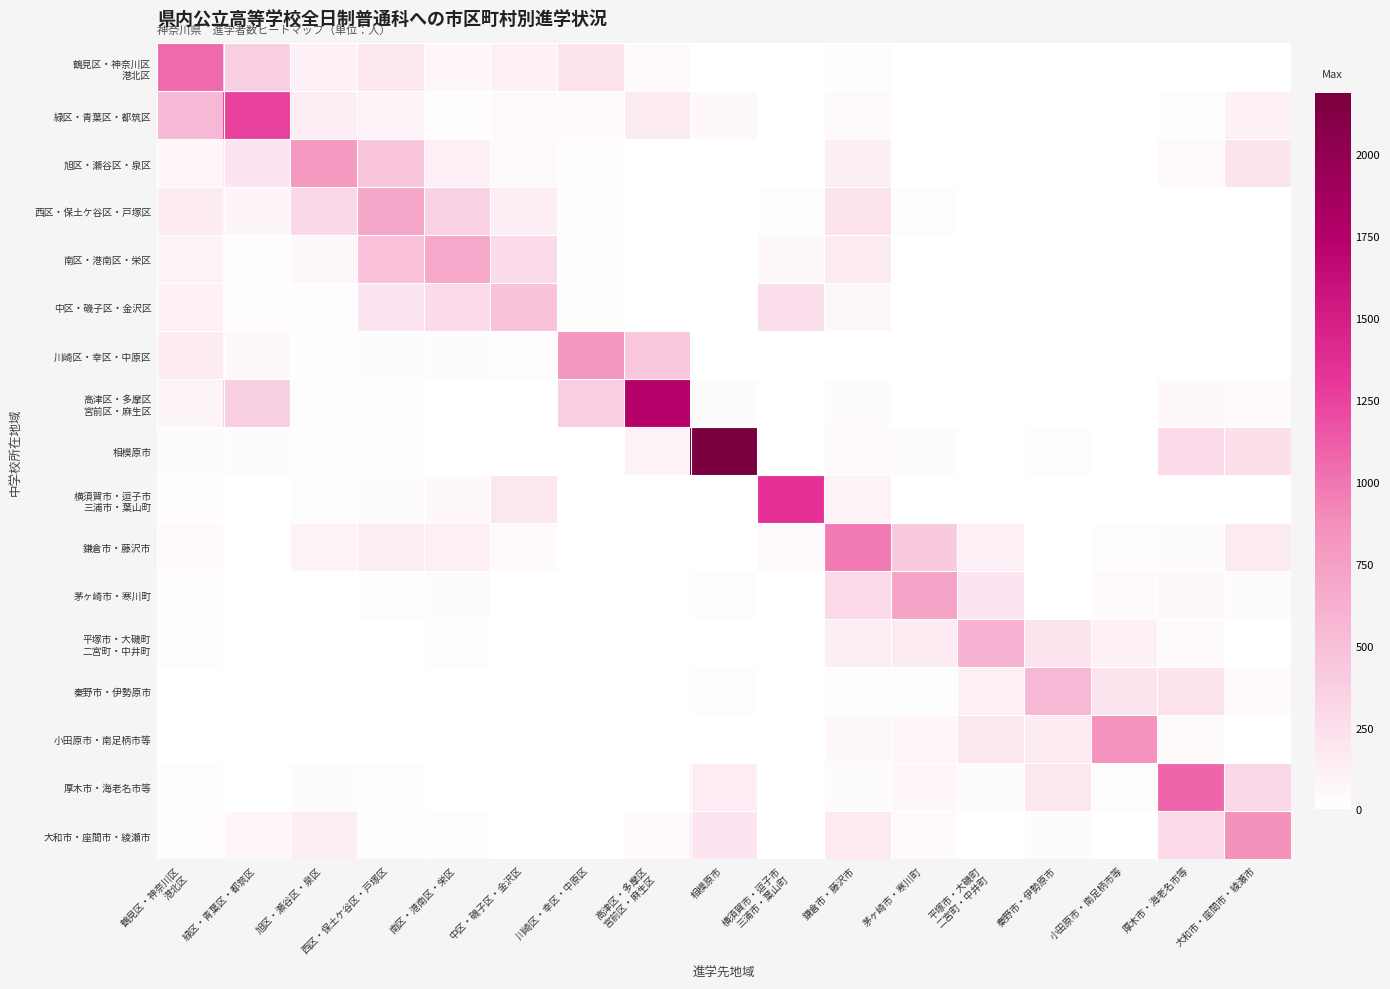

What is the maximum value shown in the chart?

2185